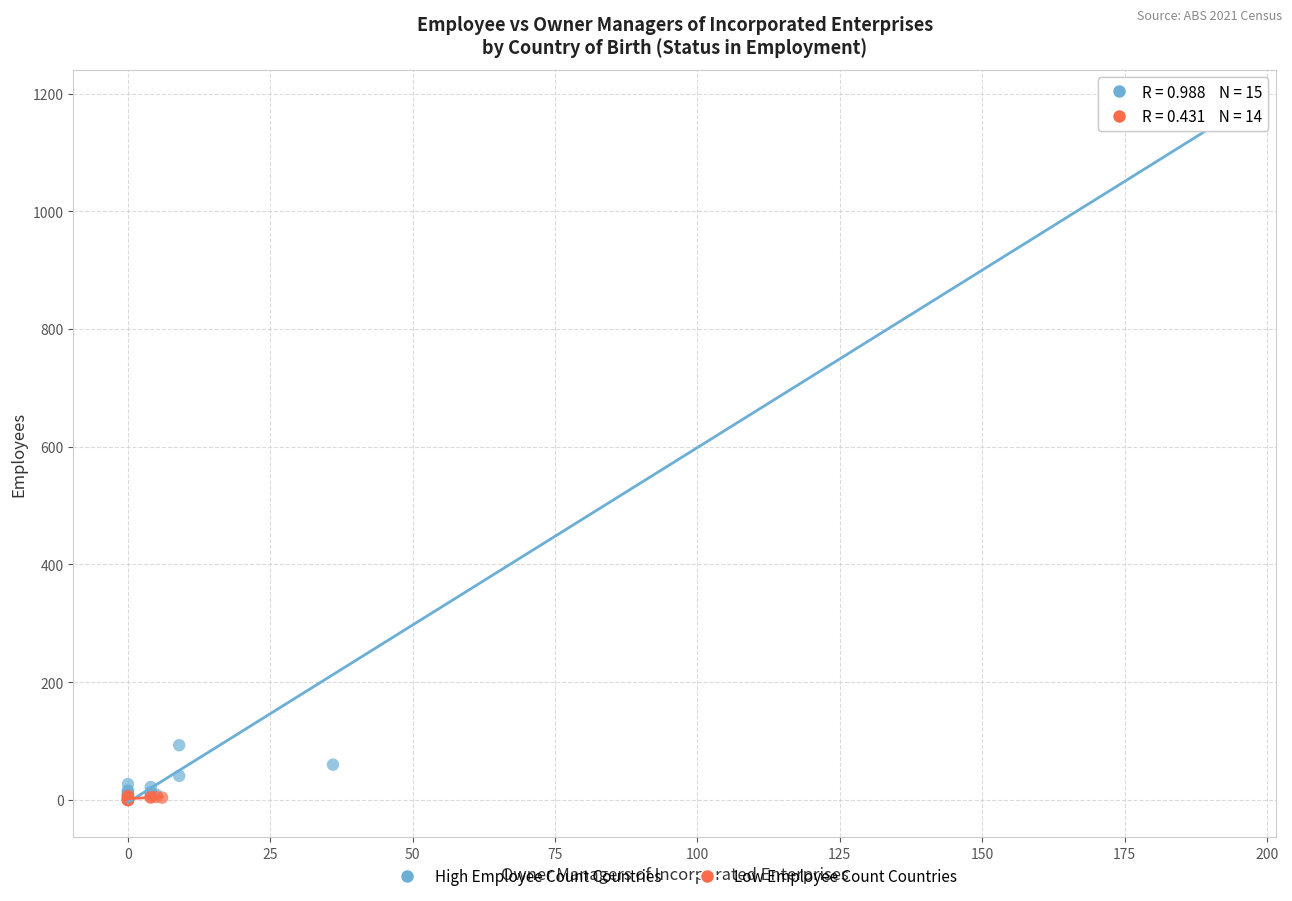

What are all the series names shown in the legend?

High Employee Count Countries, Low Employee Count Countries